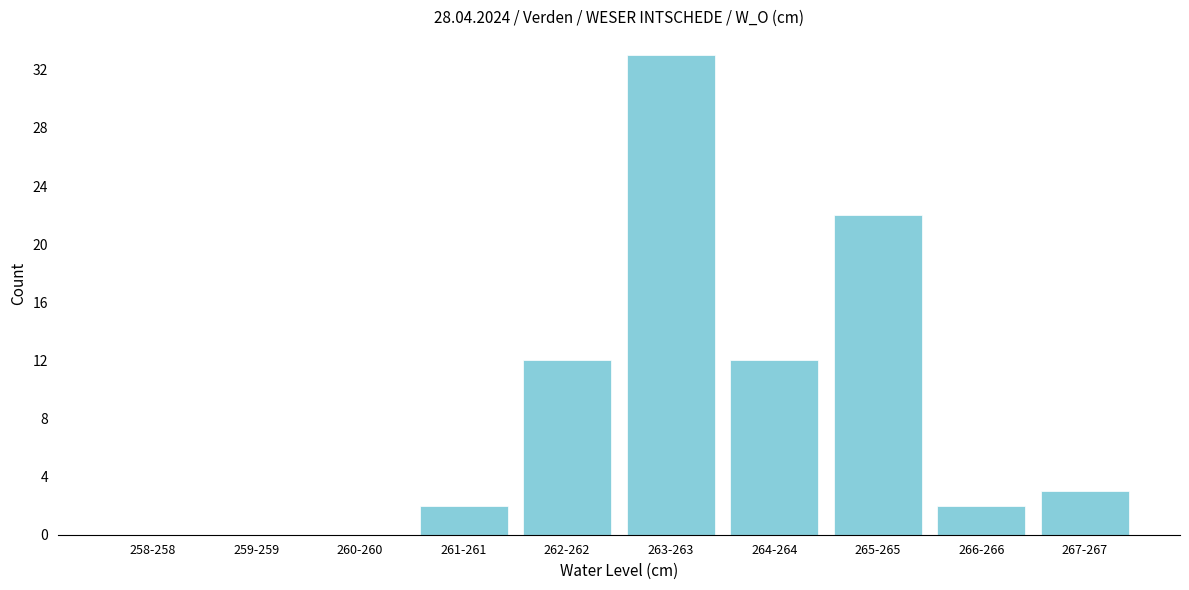

Reading left to right, list all the values displayed in this chart.

258-258=0	259-259=0	260-260=0	261-261=2	262-262=12	263-263=33	264-264=12	265-265=22	266-266=2	267-267=3